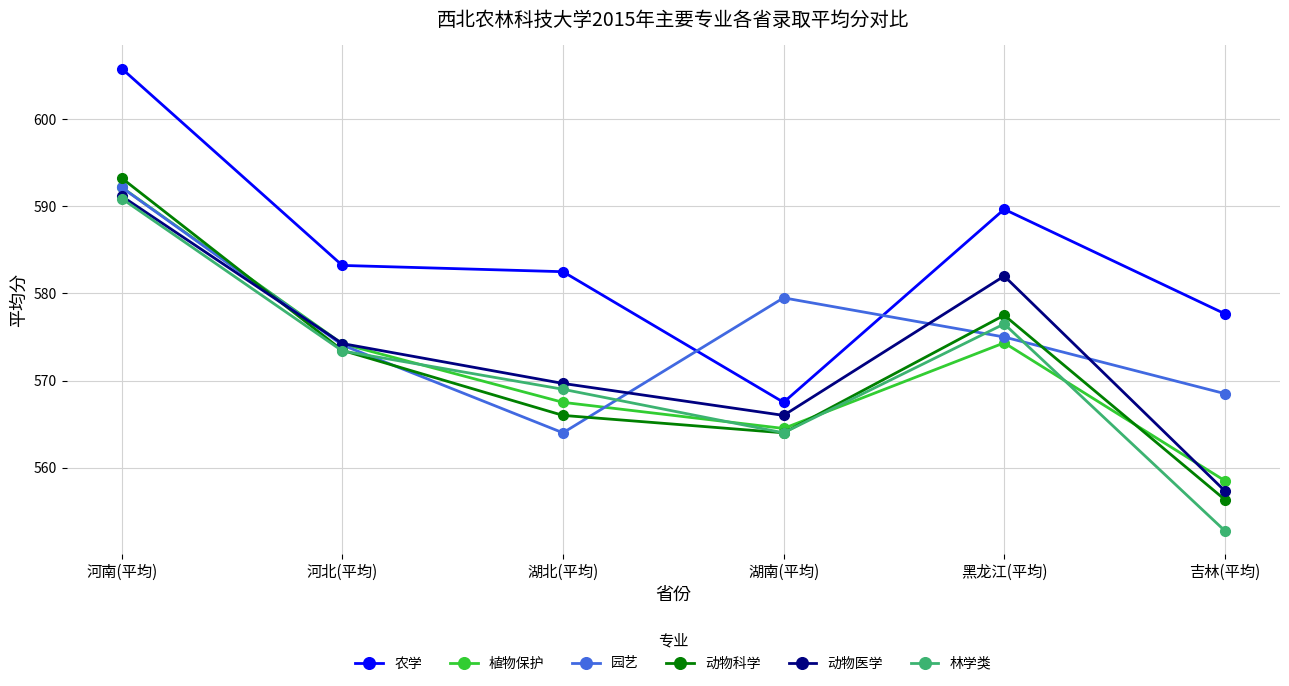

What is the minimum value for 林学类?

552.8